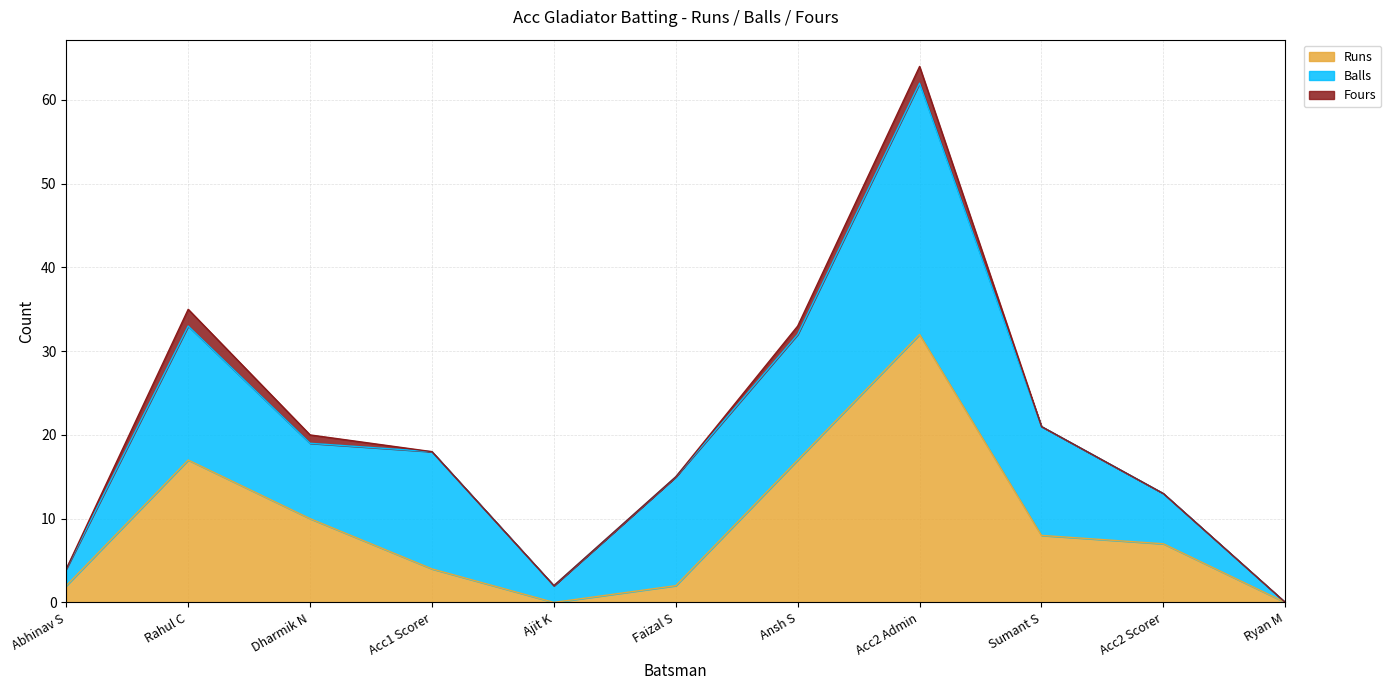

Reading left to right, what are all the values shown in this chart?

Runs: 2	17	10	4	0	2	17	32	8	7	0
Balls: 2	16	9	14	2	13	15	30	13	6	0
Fours: 0	2	1	0	0	0	1	2	0	0	0